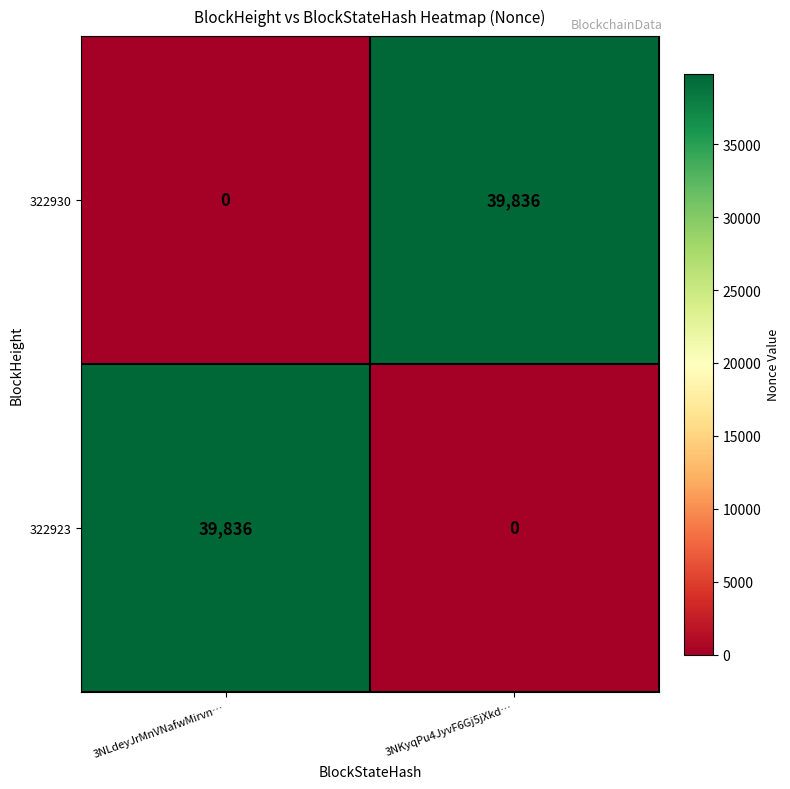

What is the total value across all series at 3NKyqPu4JyvF6Gj5jXkd…?

39836